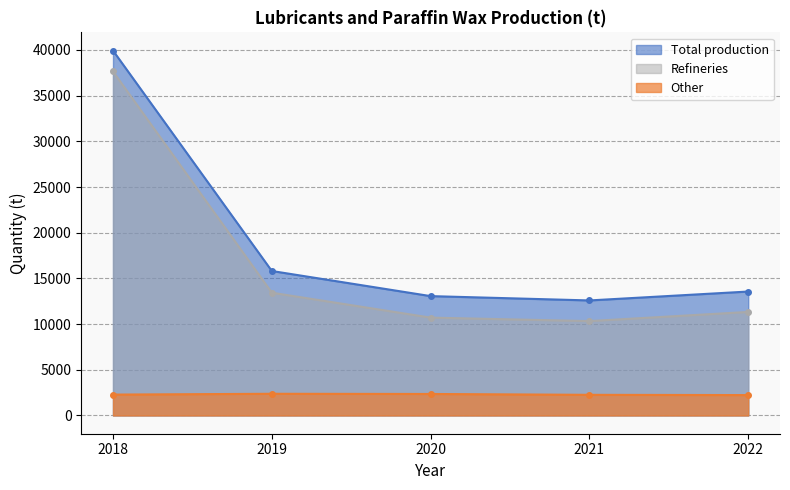

The Refineries series shows 6256 at 2021. True or false?

False